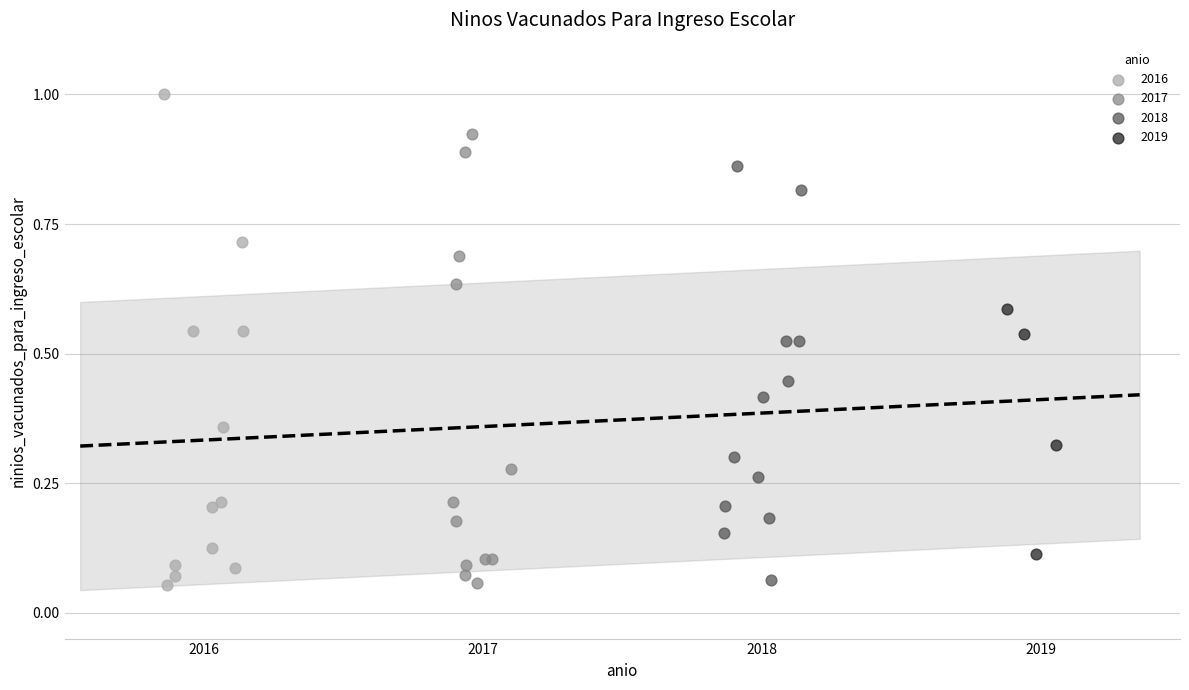

Which series reaches the maximum Y coordinate?

2016